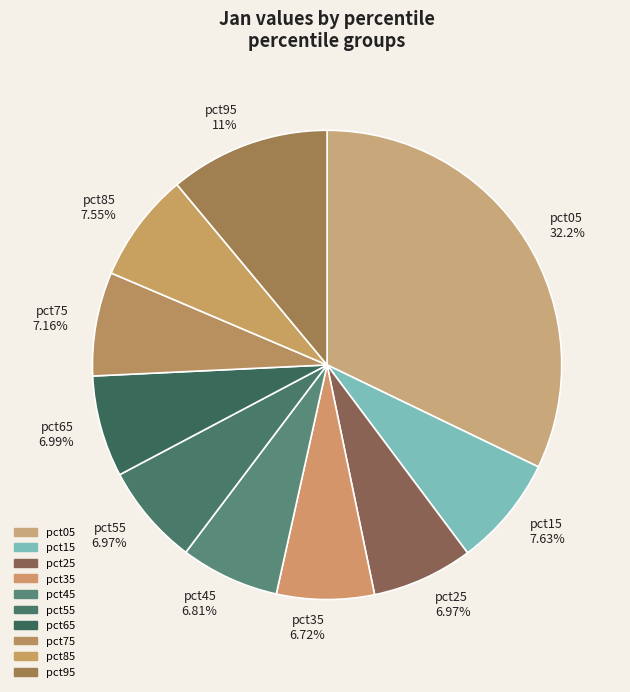

What percentage is the pct35 slice, to the nearest percent?

7%